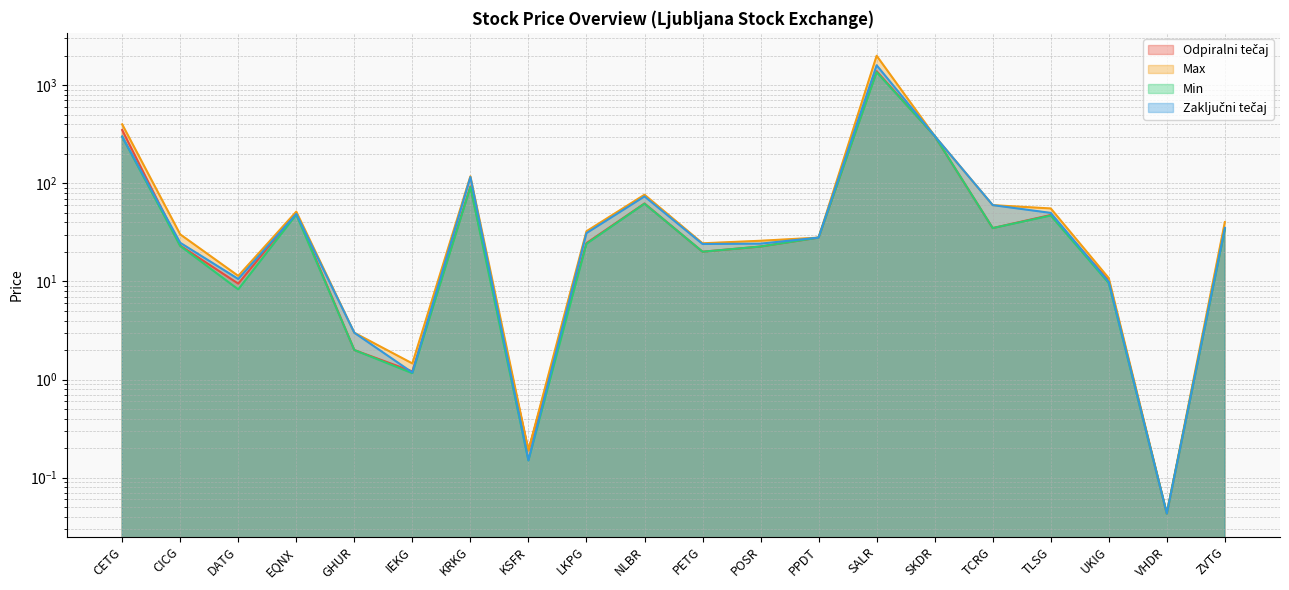

How many lines are shown in the chart?

4